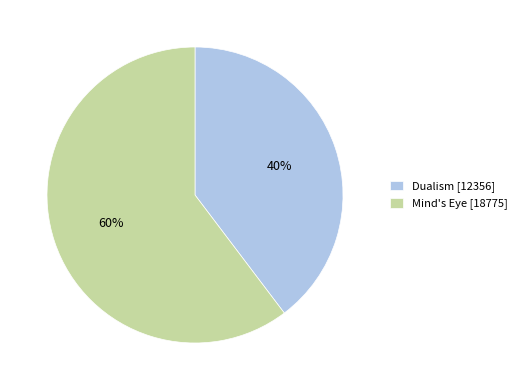

To the nearest percent, what is the average slice percentage?

50%